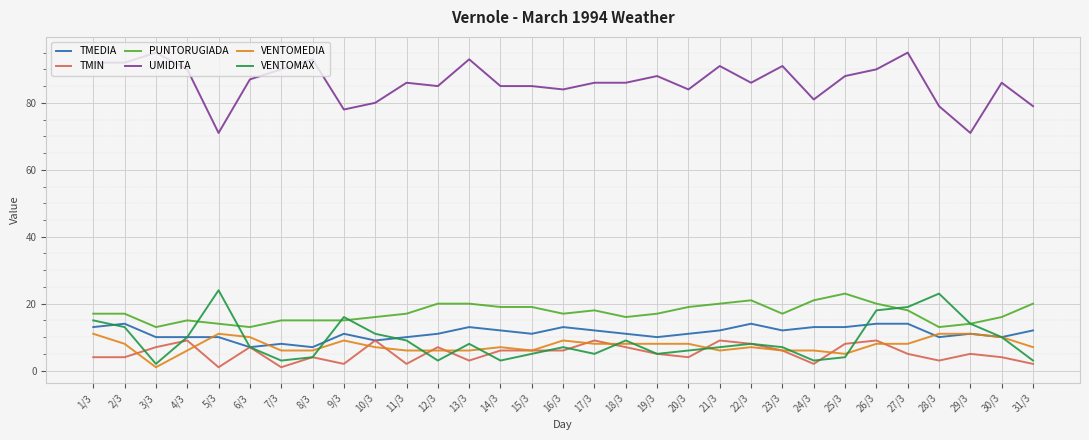

Which series has the largest total across all categories?

UMIDITA